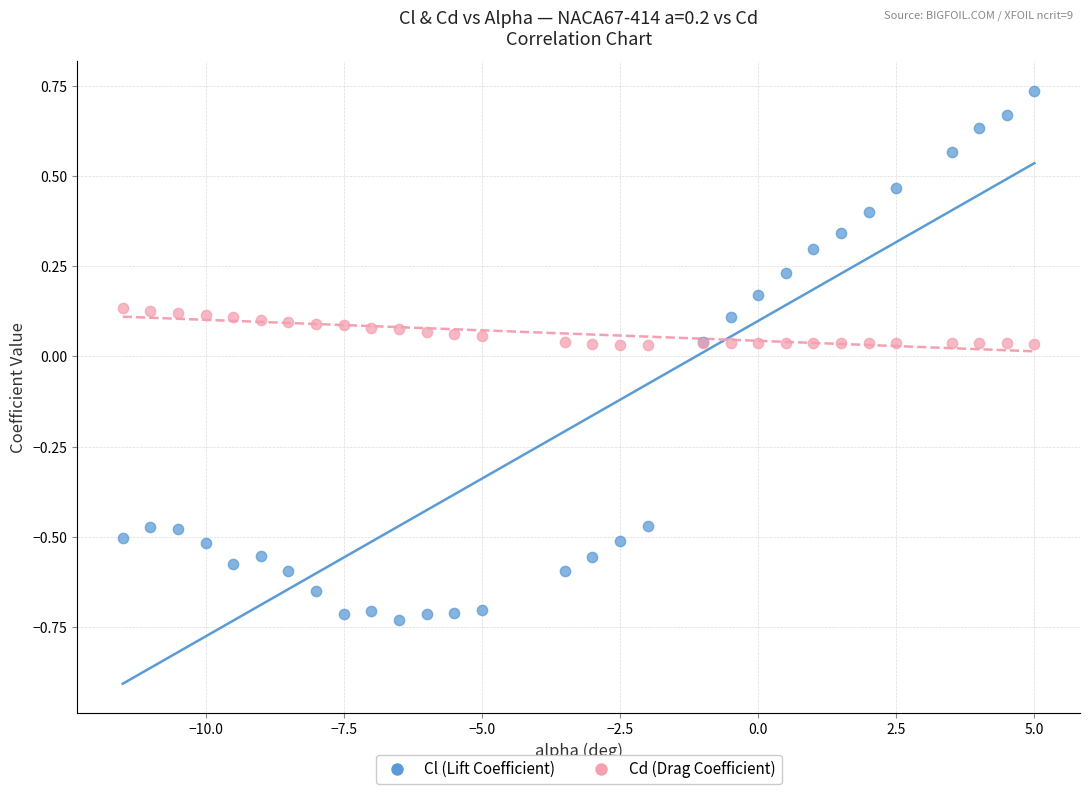

Which series has the widest spread of Y values?

Cl (Lift Coefficient)